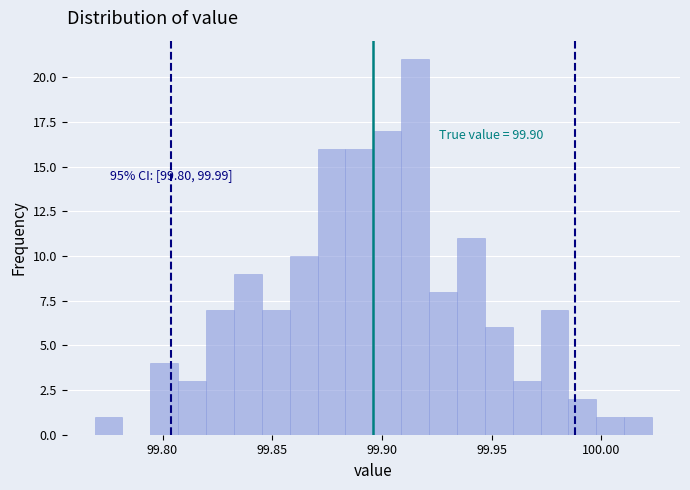

Read against the x-axis, roughly where is the centre of the tallest bar?

99.915